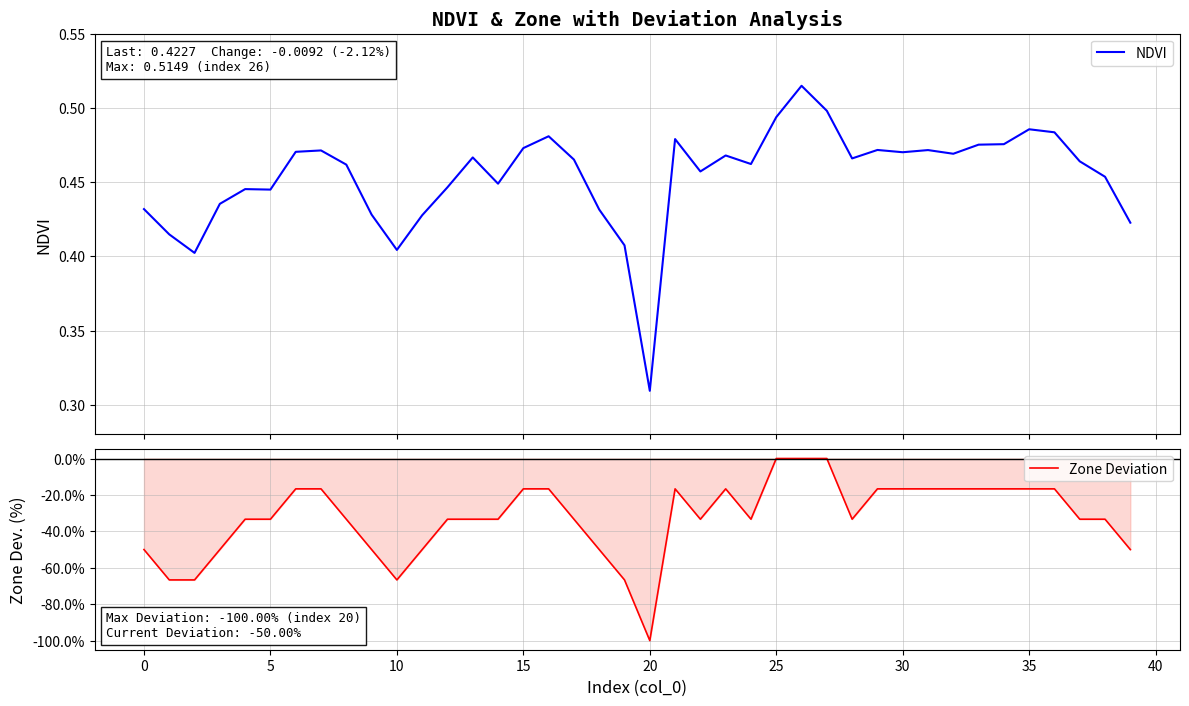

Which has a higher value, 23 or 16?

16